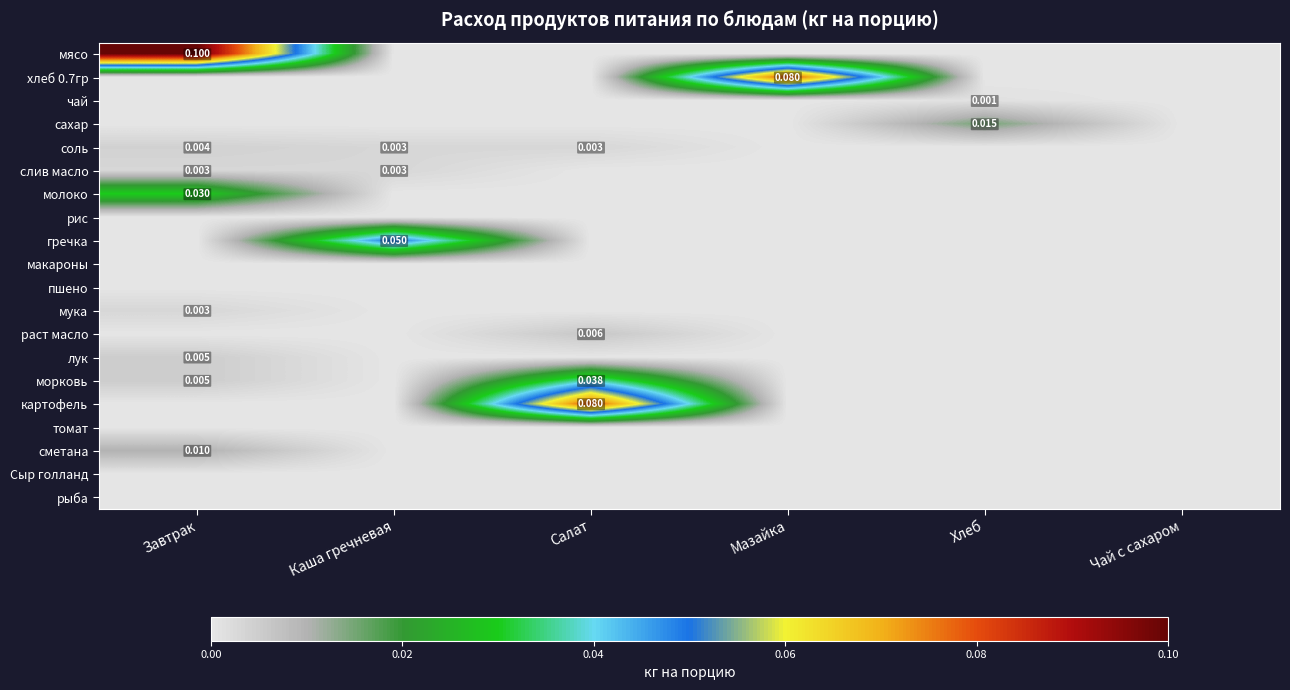

At which label does мука reach its peak?

Завтрак